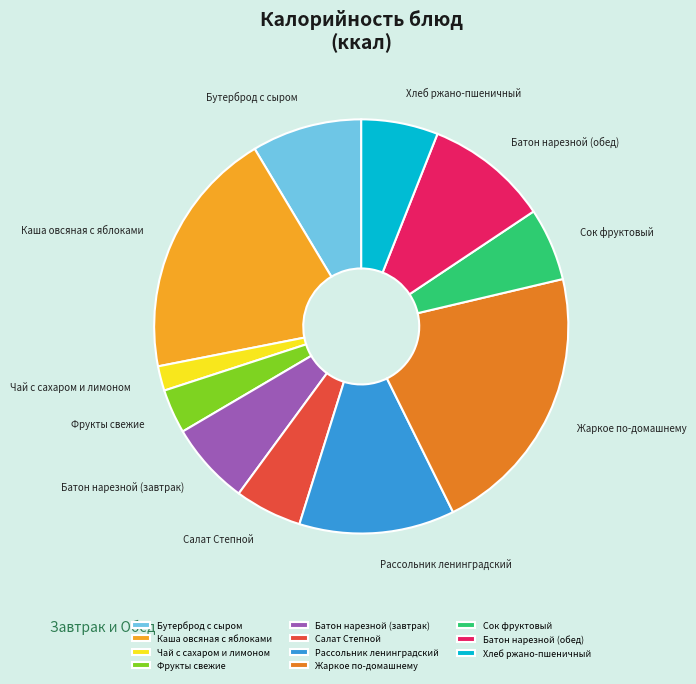

Between Жаркое по-домашнему and Рассольник ленинградский, which is larger?

Жаркое по-домашнему